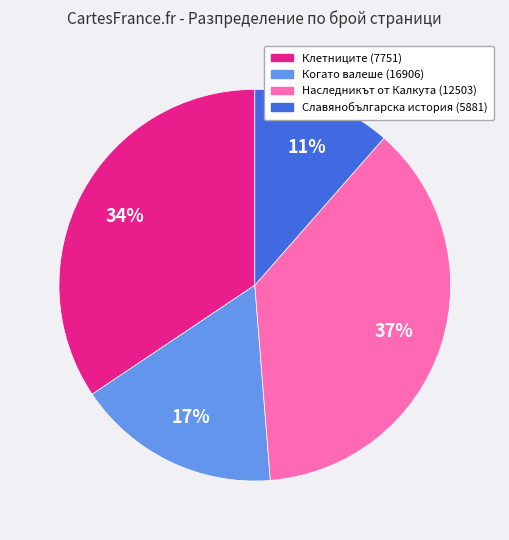

What is the ratio of the value at Клетниците (7751) to the value at Когато валеше (16906)?

2.0